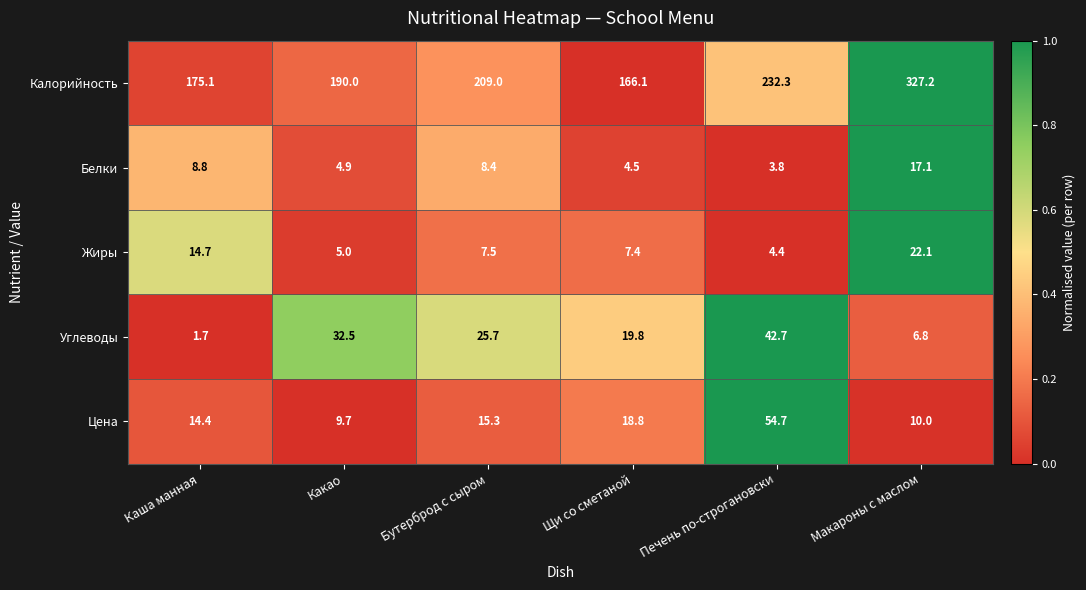

Which category has the lowest value across all series?

Каша манная